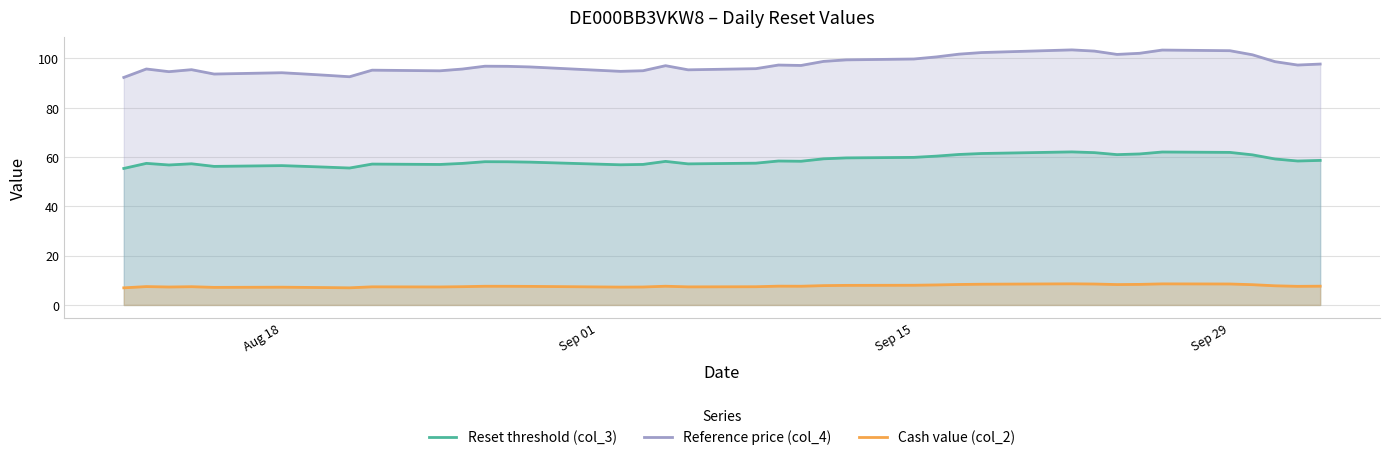

What is the minimum value shown in the chart?

6.9